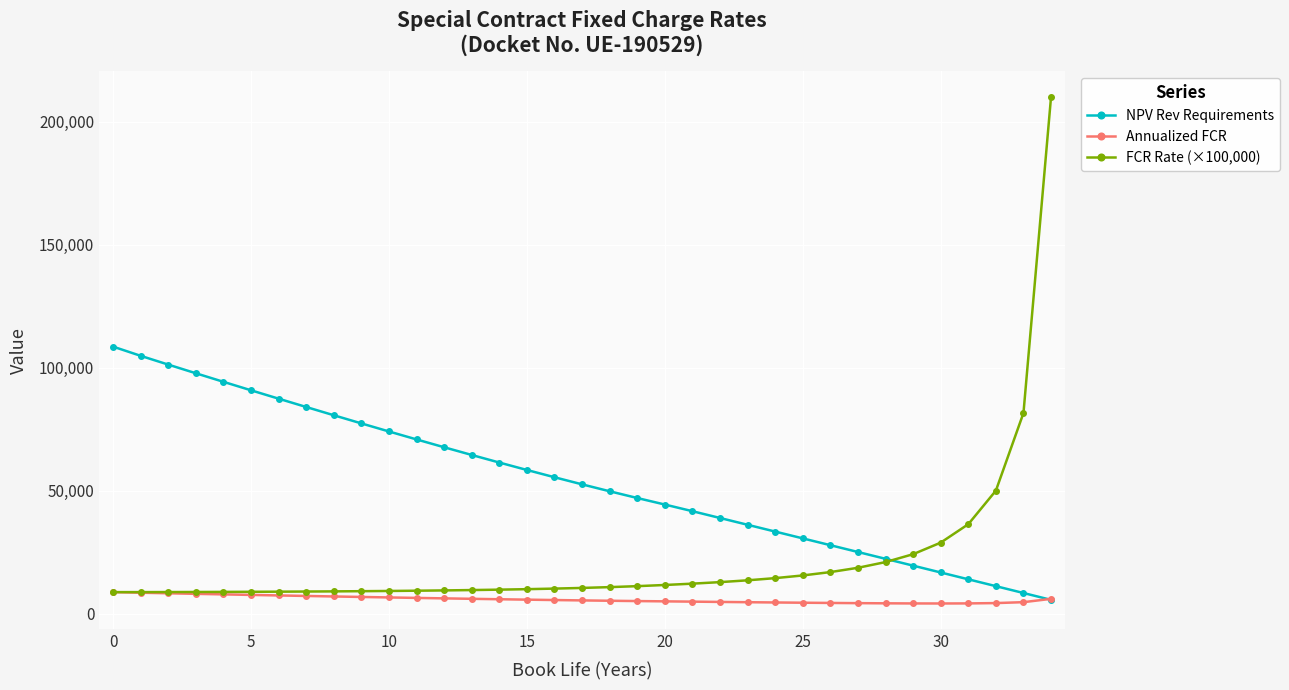

Which series has the widest spread of values?

FCR Rate (×100,000)